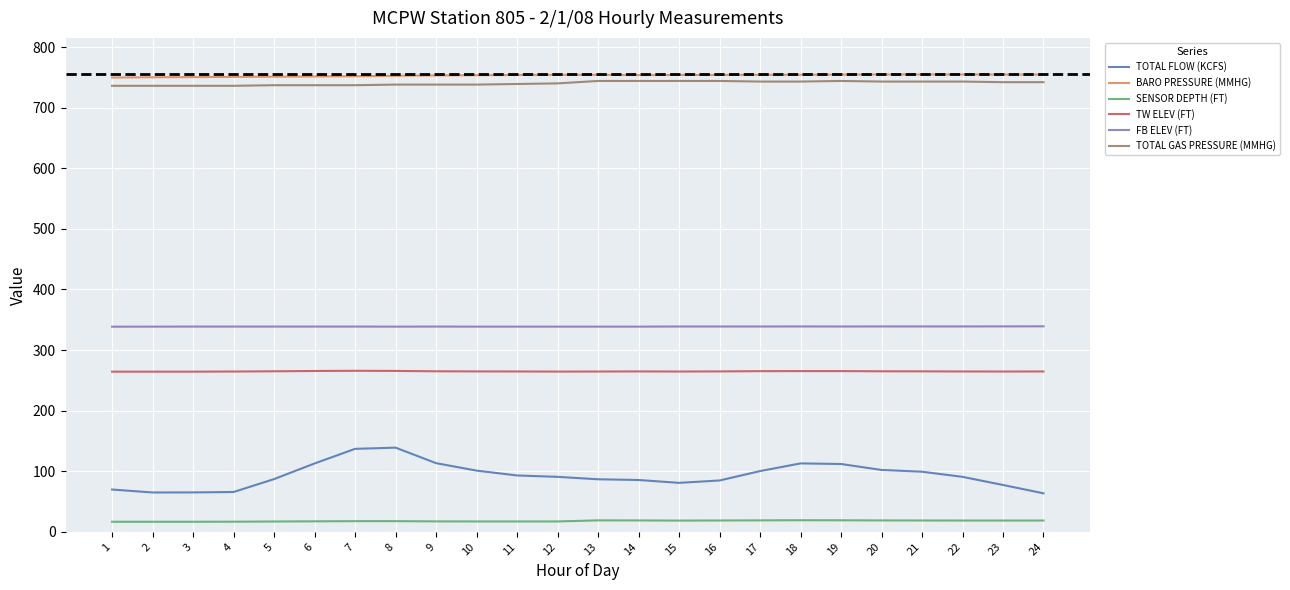

List the series in order of their peak value, highest first.

BARO PRESSURE (MMHG), TOTAL GAS PRESSURE (MMHG), FB ELEV (FT), TW ELEV (FT), TOTAL FLOW (KCFS), SENSOR DEPTH (FT)